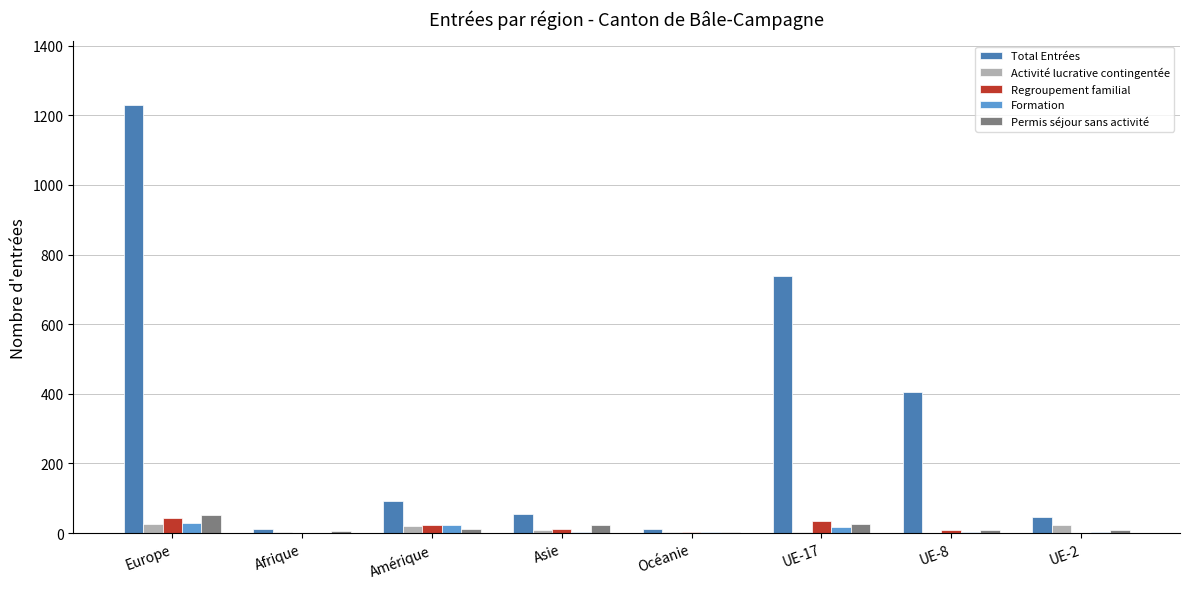

What is the sum of all Activité lucrative contingentée values?

87